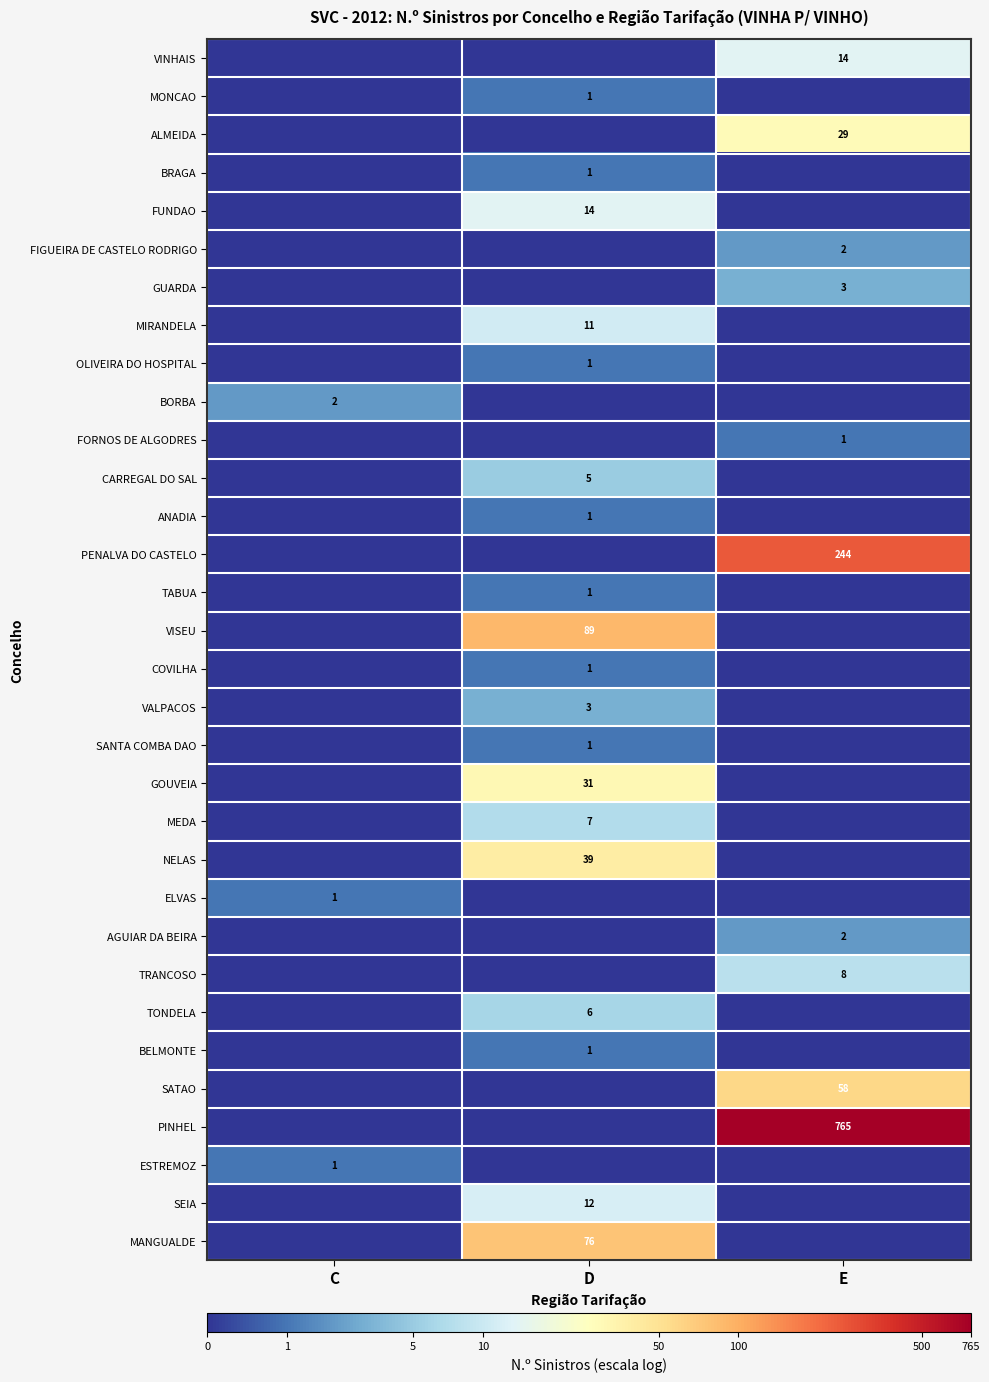

The value of BORBA at C is 3. True or false?

False